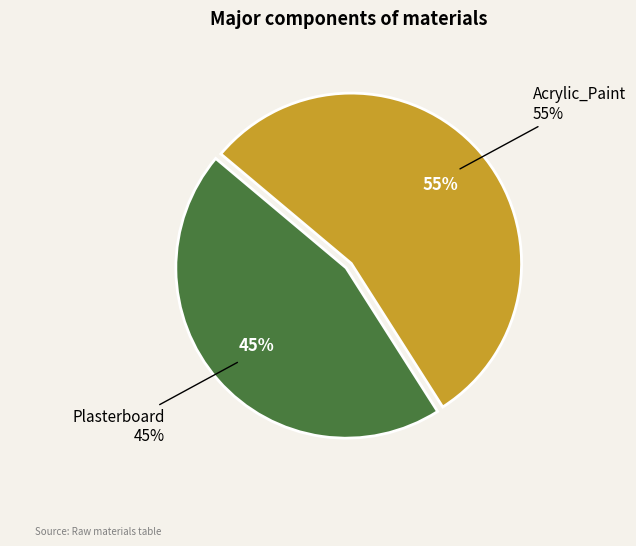

Between Acrylic_Paint and Plasterboard, which is larger?

Acrylic_Paint